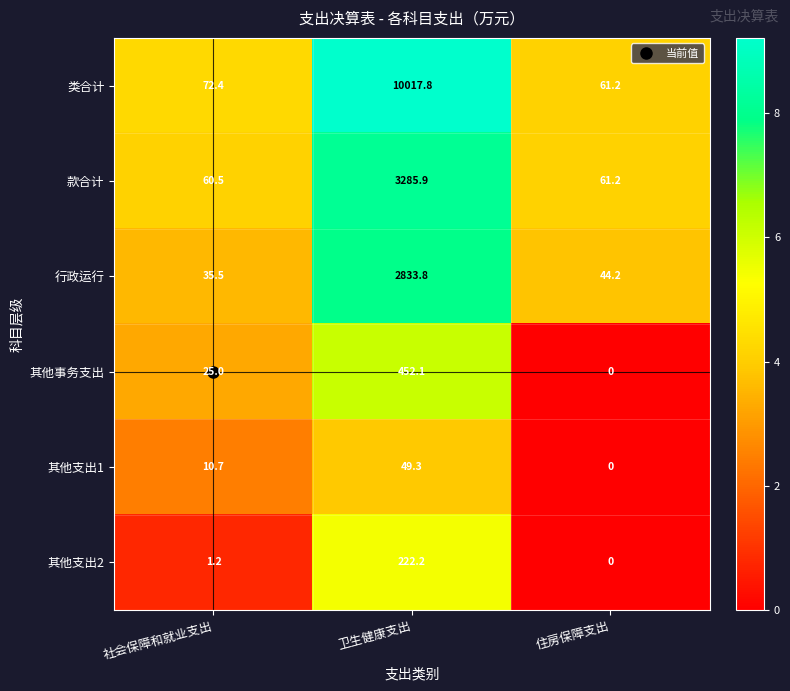

Which category has the highest value in the 其他支出1 series?

卫生健康支出